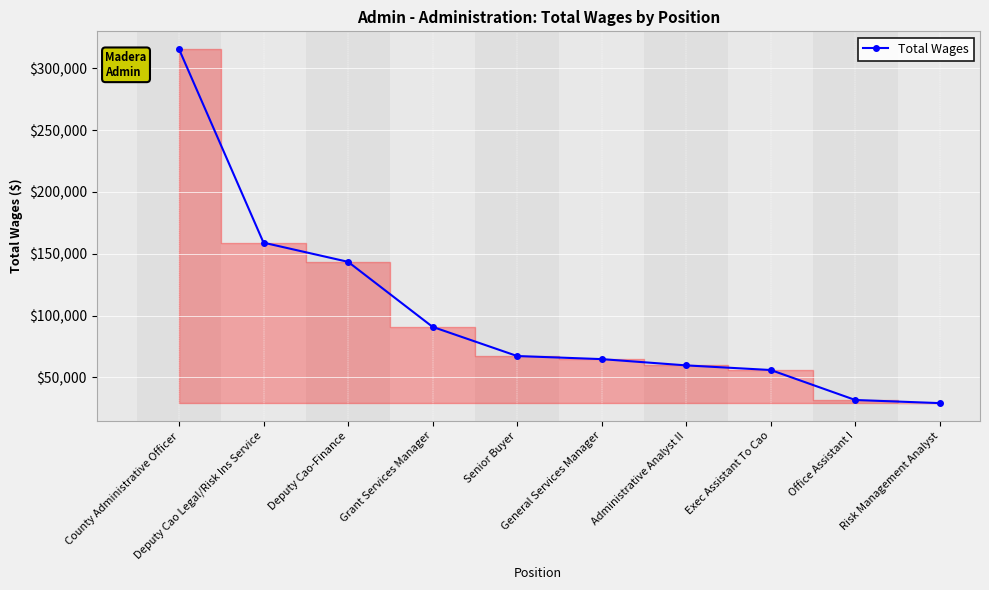

Reading right to left, transcribe all the data shown in this chart.

29201	31721	55965	59704	64782	67279	90860	143452	158944	315525